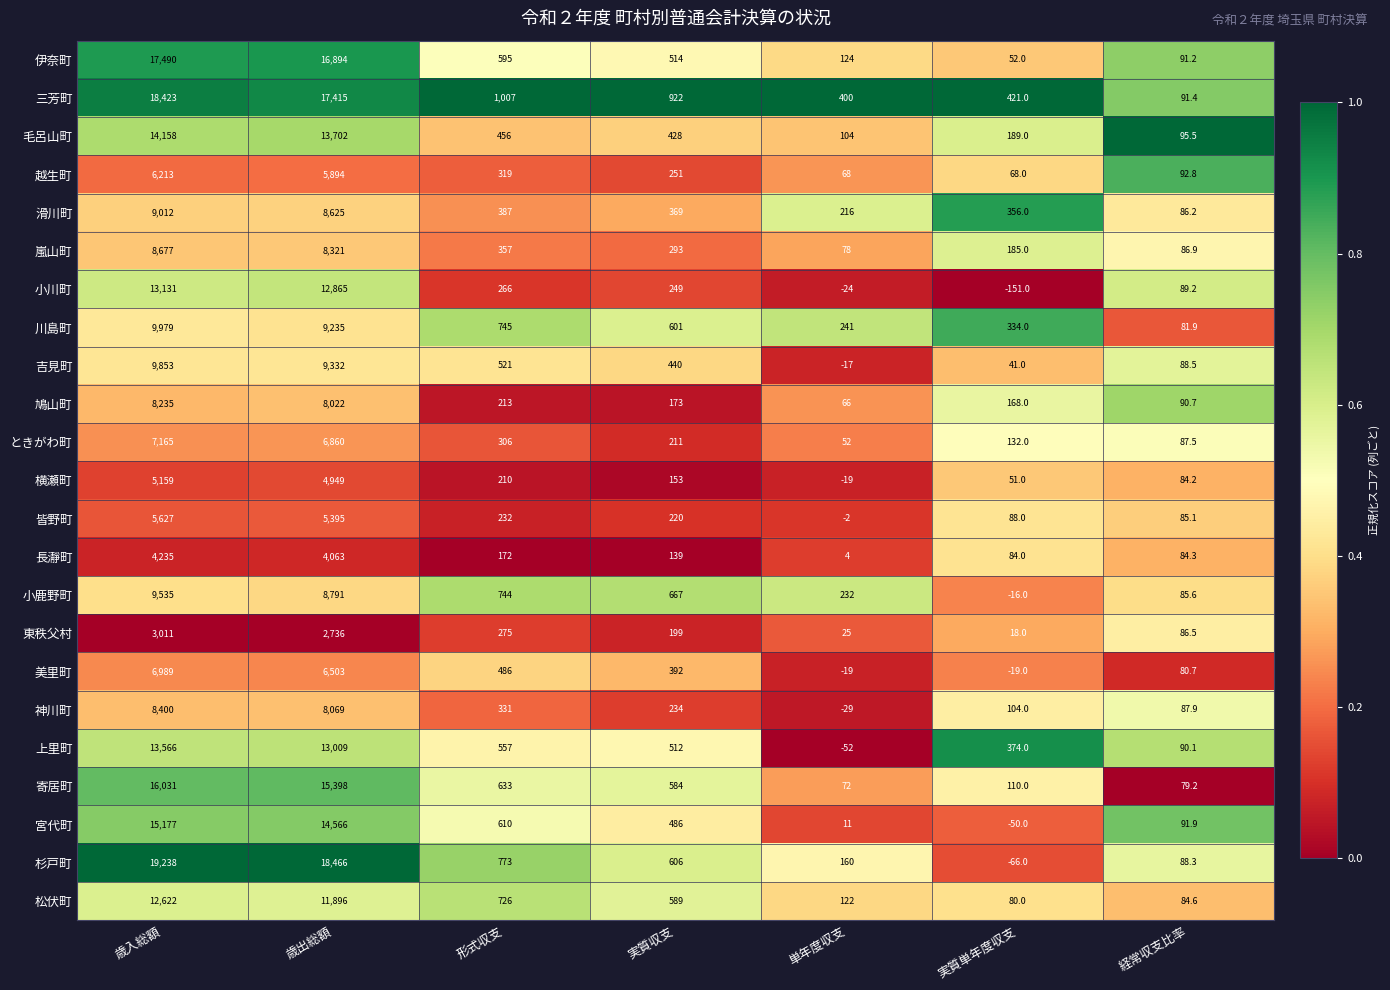

Is it true that 上里町 equals 557.0 at 形式収支?

True